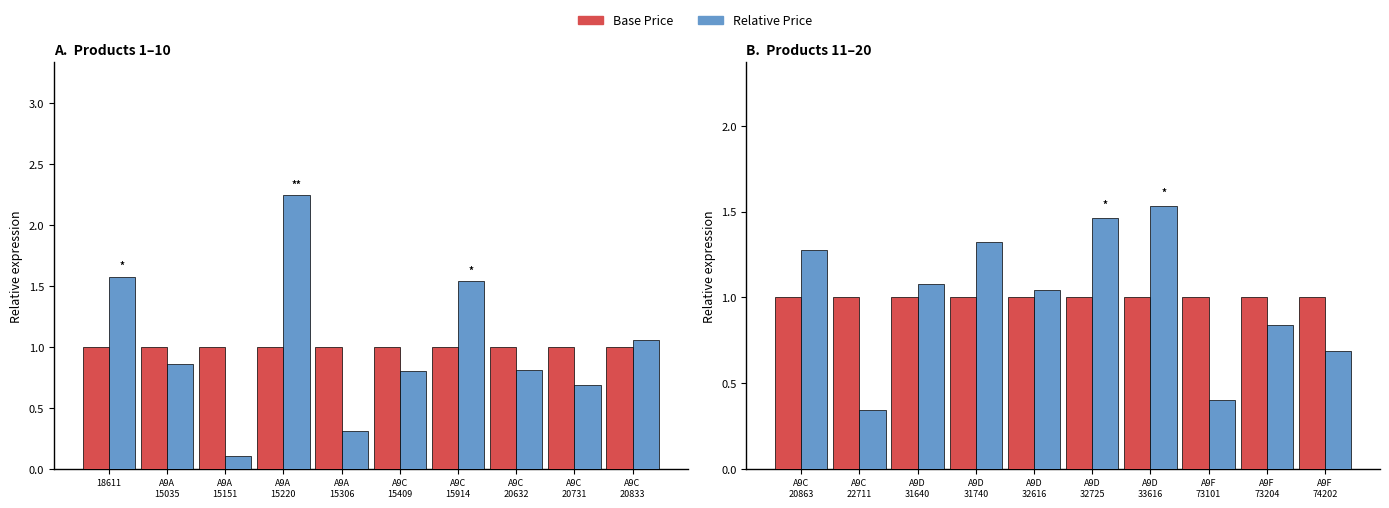

Which series changed the most between A9D 32616 and A9F 74202?

Relative Price